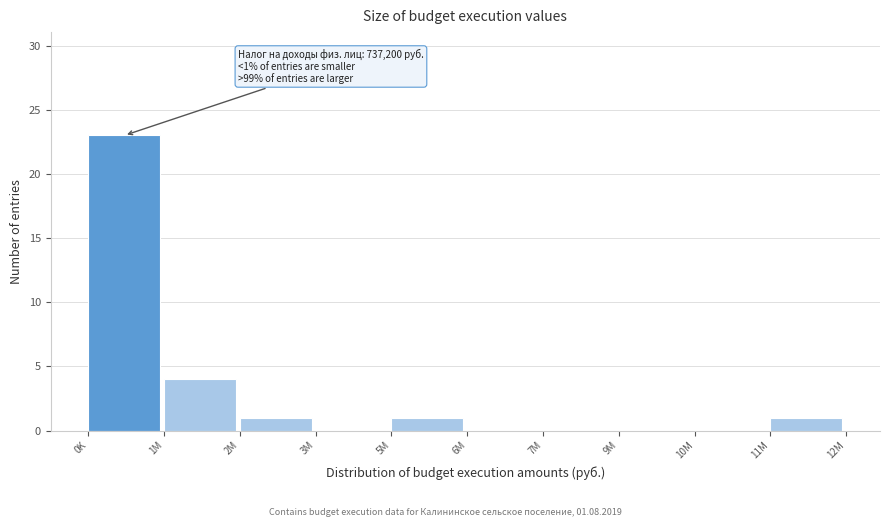

Reading right to left, extract all data points from this chart.

11M=1	10M=0	9M=0	7M=0	6M=0	5M=1	3M=0	2M=1	1M=4	0K=23